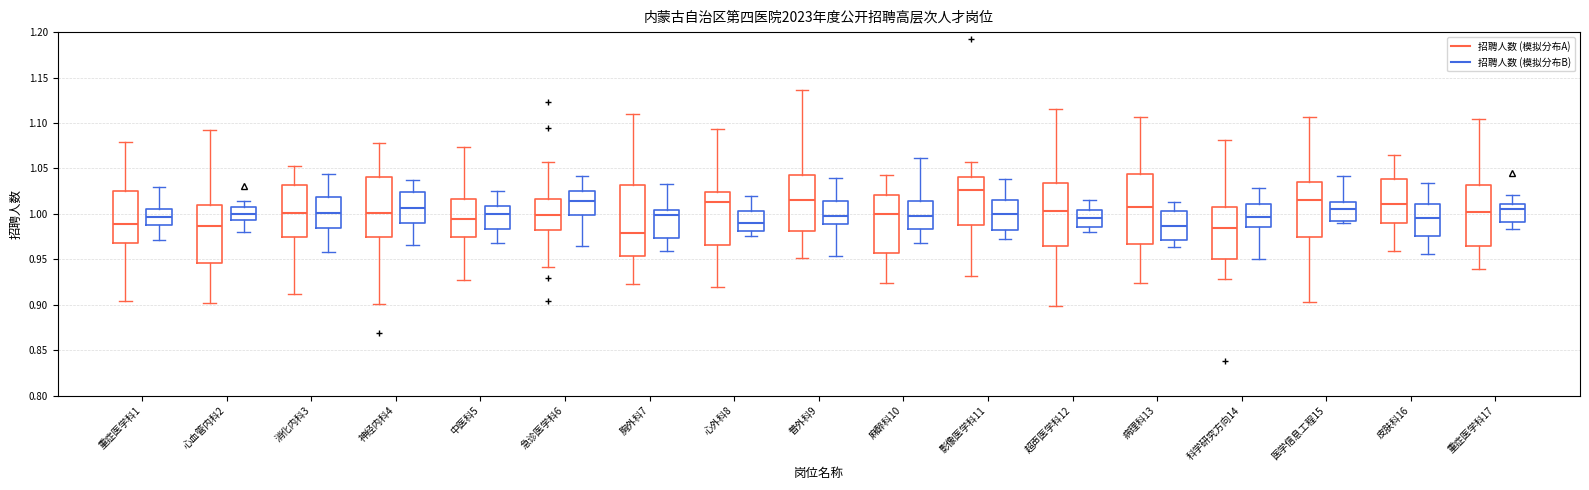

Reading left to right, read every box against the y-axis: the position of its median line, the range the box covers, and the ends of its whiskers. The values are not printed on the chart, so give them approximately, as read against the axis.

重症医学科1 (招聘人数 (模拟分布A)): median 0.990, box 0.970 to 1.025, whiskers 0.905 to 1.080
重症医学科1 (招聘人数 (模拟分布B)): median 0.995, box 0.990 to 1.005, whiskers 0.970 to 1.030
心血管内科2 (招聘人数 (模拟分布A)): median 0.985, box 0.945 to 1.010, whiskers 0.900 to 1.095
心血管内科2 (招聘人数 (模拟分布B)): median 1.000, box 0.995 to 1.005, whiskers 0.980 to 1.015
消化内科3 (招聘人数 (模拟分布A)): median 1.000, box 0.975 to 1.030, whiskers 0.910 to 1.055
消化内科3 (招聘人数 (模拟分布B)): median 1.000, box 0.985 to 1.020, whiskers 0.960 to 1.045
神经内科4 (招聘人数 (模拟分布A)): median 1.000, box 0.975 to 1.040, whiskers 0.900 to 1.080
神经内科4 (招聘人数 (模拟分布B)): median 1.005, box 0.990 to 1.025, whiskers 0.965 to 1.040
中医科5 (招聘人数 (模拟分布A)): median 0.995, box 0.975 to 1.015, whiskers 0.925 to 1.075
中医科5 (招聘人数 (模拟分布B)): median 1.000, box 0.985 to 1.010, whiskers 0.970 to 1.025
急诊医学科6 (招聘人数 (模拟分布A)): median 1.000, box 0.980 to 1.015, whiskers 0.940 to 1.055
急诊医学科6 (招聘人数 (模拟分布B)): median 1.015, box 1.000 to 1.025, whiskers 0.965 to 1.040
胸外科7 (招聘人数 (模拟分布A)): median 0.980, box 0.955 to 1.030, whiskers 0.920 to 1.110
胸外科7 (招聘人数 (模拟分布B)): median 1.000, box 0.975 to 1.005, whiskers 0.960 to 1.035
心外科8 (招聘人数 (模拟分布A)): median 1.015, box 0.965 to 1.025, whiskers 0.920 to 1.095
心外科8 (招聘人数 (模拟分布B)): median 0.990, box 0.980 to 1.005, whiskers 0.975 to 1.020
普外科9 (招聘人数 (模拟分布A)): median 1.015, box 0.980 to 1.045, whiskers 0.950 to 1.135
普外科9 (招聘人数 (模拟分布B)): median 1.000, box 0.990 to 1.015, whiskers 0.955 to 1.040
麻醉科10 (招聘人数 (模拟分布A)): median 1.000, box 0.955 to 1.020, whiskers 0.925 to 1.045
麻醉科10 (招聘人数 (模拟分布B)): median 0.995, box 0.985 to 1.015, whiskers 0.970 to 1.060
影像医学科11 (招聘人数 (模拟分布A)): median 1.025, box 0.985 to 1.040, whiskers 0.930 to 1.055
影像医学科11 (招聘人数 (模拟分布B)): median 1.000, box 0.985 to 1.015, whiskers 0.970 to 1.040
超声医学科12 (招聘人数 (模拟分布A)): median 1.005, box 0.965 to 1.035, whiskers 0.900 to 1.115
超声医学科12 (招聘人数 (模拟分布B)): median 0.995, box 0.985 to 1.005, whiskers 0.980 to 1.015
病理科13 (招聘人数 (模拟分布A)): median 1.005, box 0.965 to 1.045, whiskers 0.925 to 1.105
病理科13 (招聘人数 (模拟分布B)): median 0.985, box 0.970 to 1.005, whiskers 0.965 to 1.015
科学研究方向14 (招聘人数 (模拟分布A)): median 0.985, box 0.950 to 1.005, whiskers 0.930 to 1.080
科学研究方向14 (招聘人数 (模拟分布B)): median 0.995, box 0.985 to 1.010, whiskers 0.950 to 1.030
医学信息工程15 (招聘人数 (模拟分布A)): median 1.015, box 0.975 to 1.035, whiskers 0.900 to 1.105
医学信息工程15 (招聘人数 (模拟分布B)): median 1.005, box 0.995 to 1.015, whiskers 0.990 to 1.040
皮肤科16 (招聘人数 (模拟分布A)): median 1.010, box 0.990 to 1.040, whiskers 0.960 to 1.065
皮肤科16 (招聘人数 (模拟分布B)): median 0.995, box 0.975 to 1.010, whiskers 0.955 to 1.035
重症医学科17 (招聘人数 (模拟分布A)): median 1.000, box 0.965 to 1.030, whiskers 0.940 to 1.105
重症医学科17 (招聘人数 (模拟分布B)): median 1.005, box 0.990 to 1.010, whiskers 0.985 to 1.020